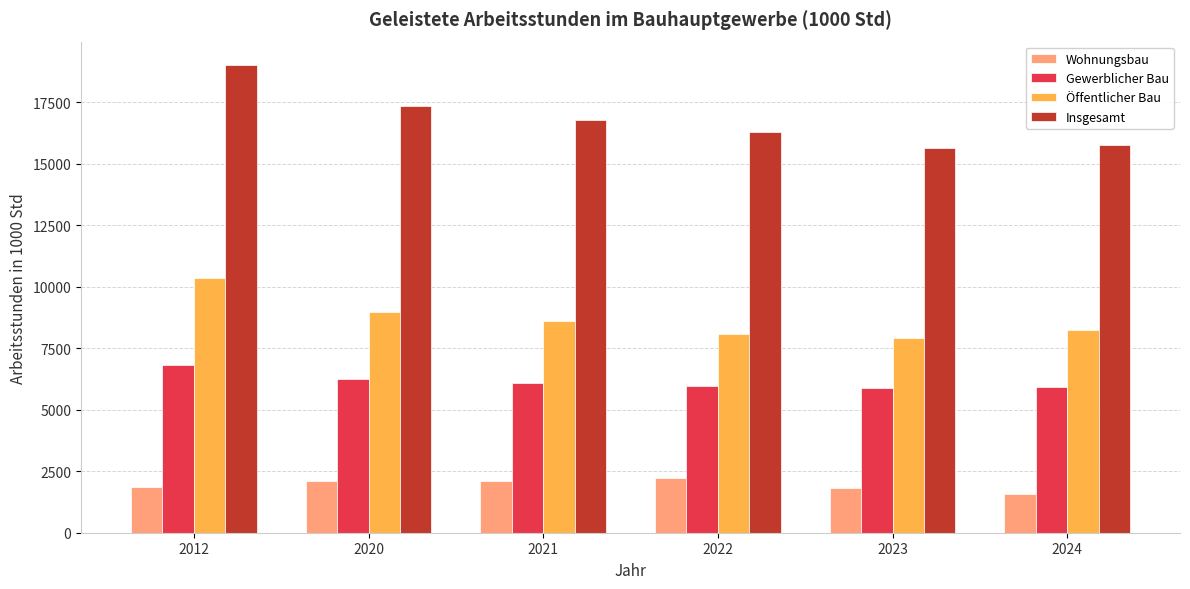

How many bars are there in total?

24